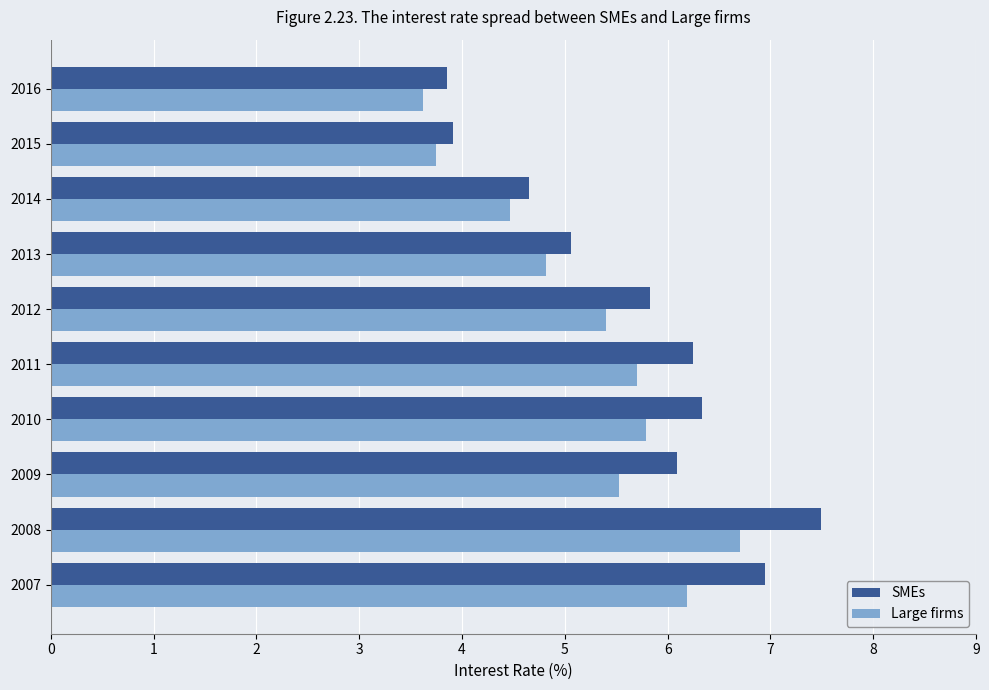

Is it true that Large firms equals 4.8 at 2013?

True